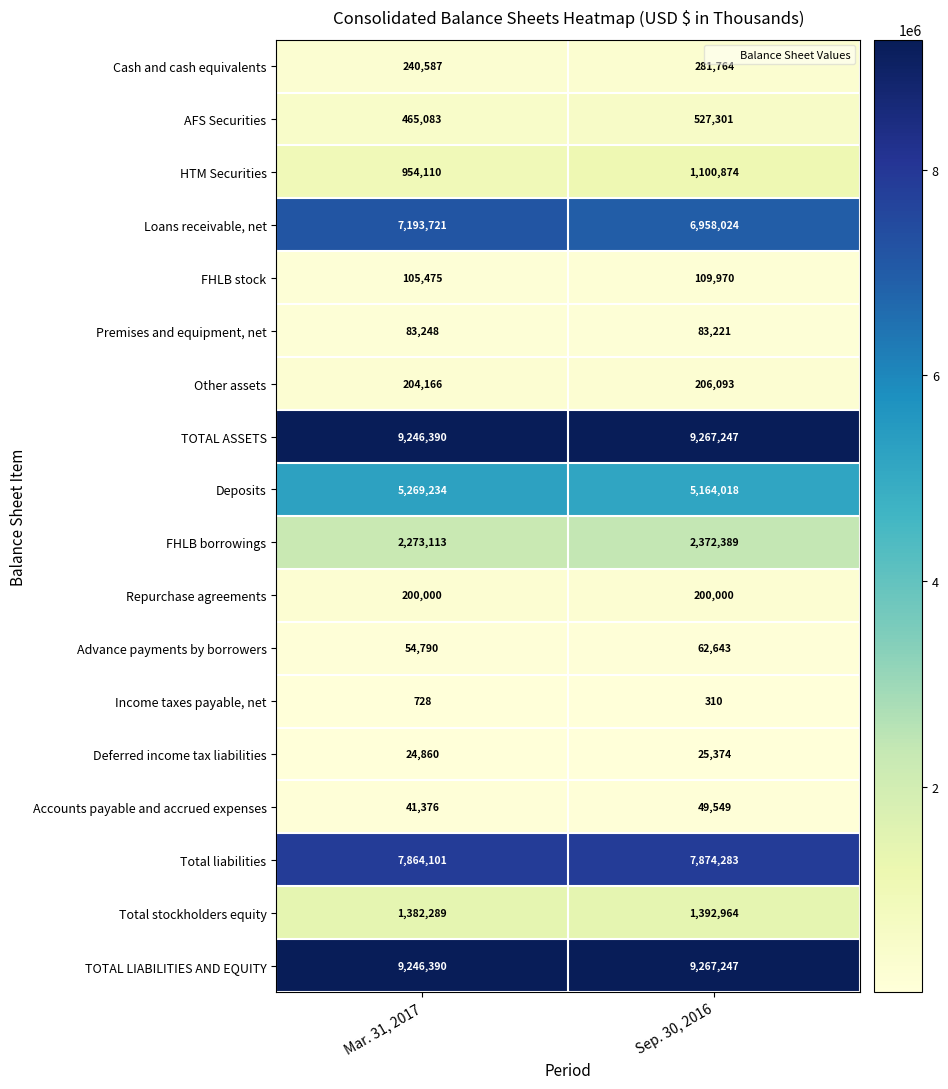

At which category is the sum across all series the highest?

Sep. 30, 2016